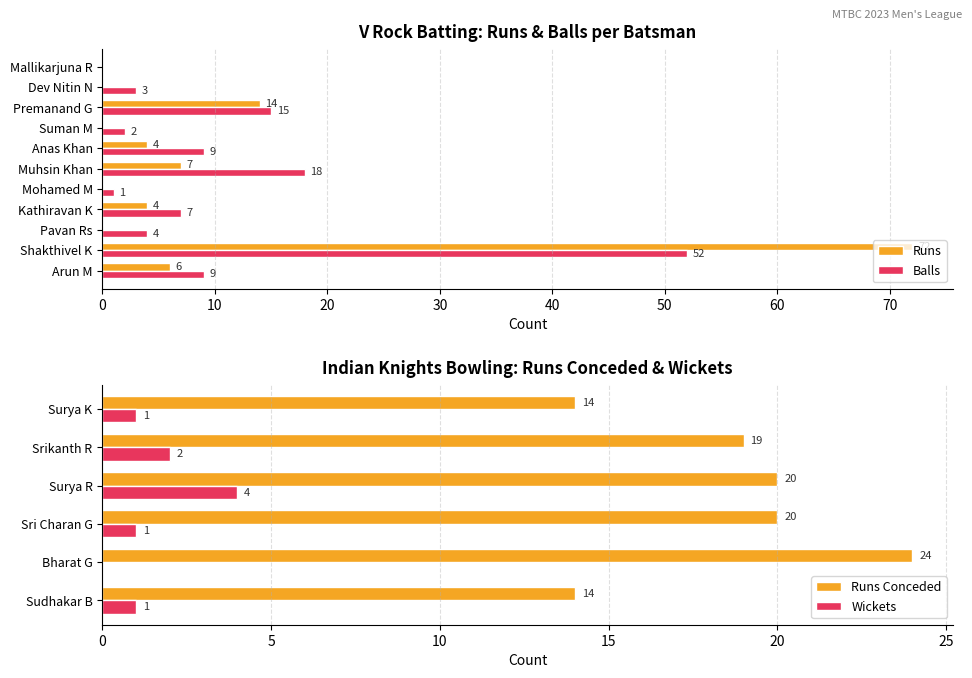

Reading left to right, list all the values displayed in this chart.

Runs: 6	72	0	4	0	7	4	0	14	0	0
Balls: 9	52	4	7	1	18	9	2	15	3	0